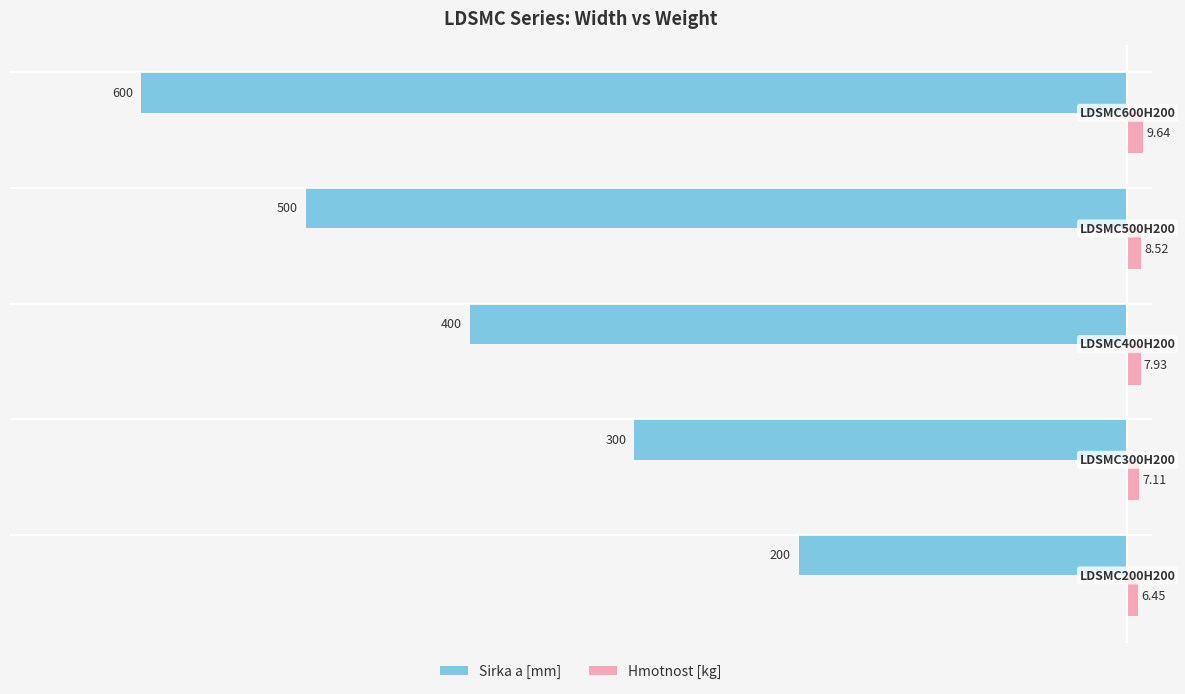

How many distinct data groups are displayed?

2